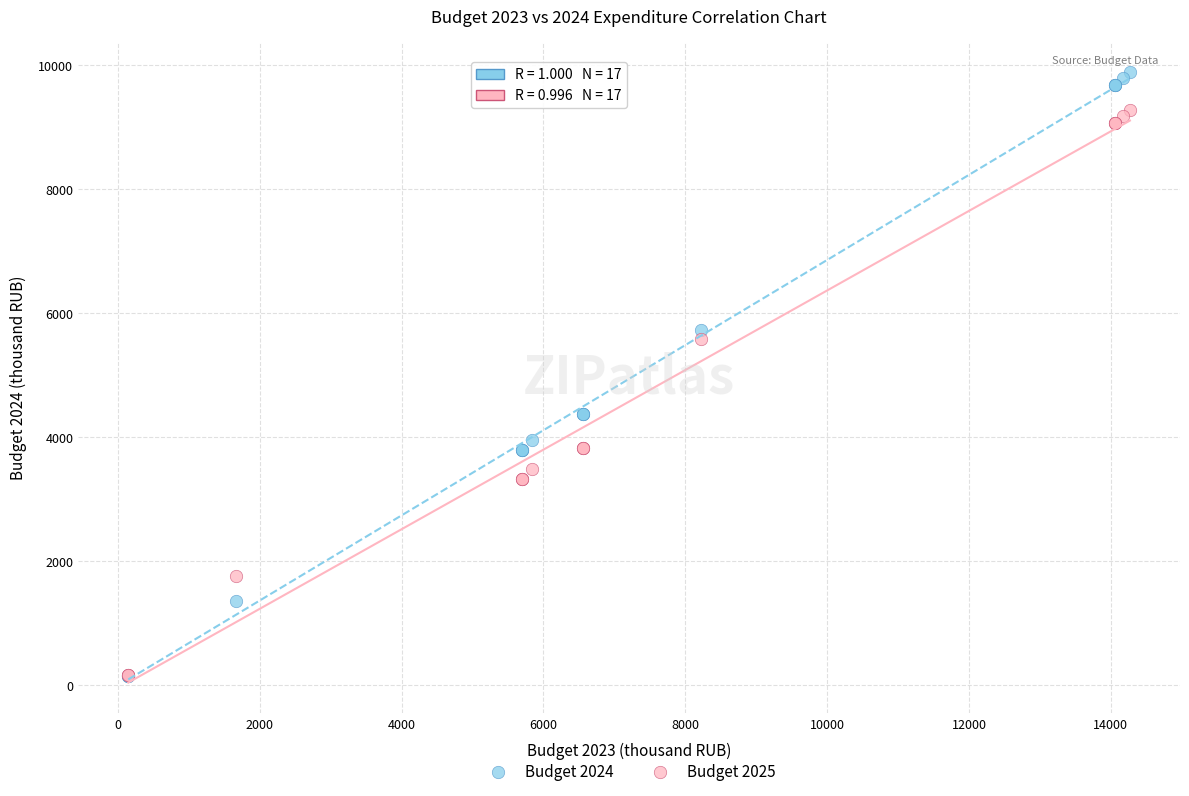

Which series has the largest Y range (max minus min)?

Budget 2024